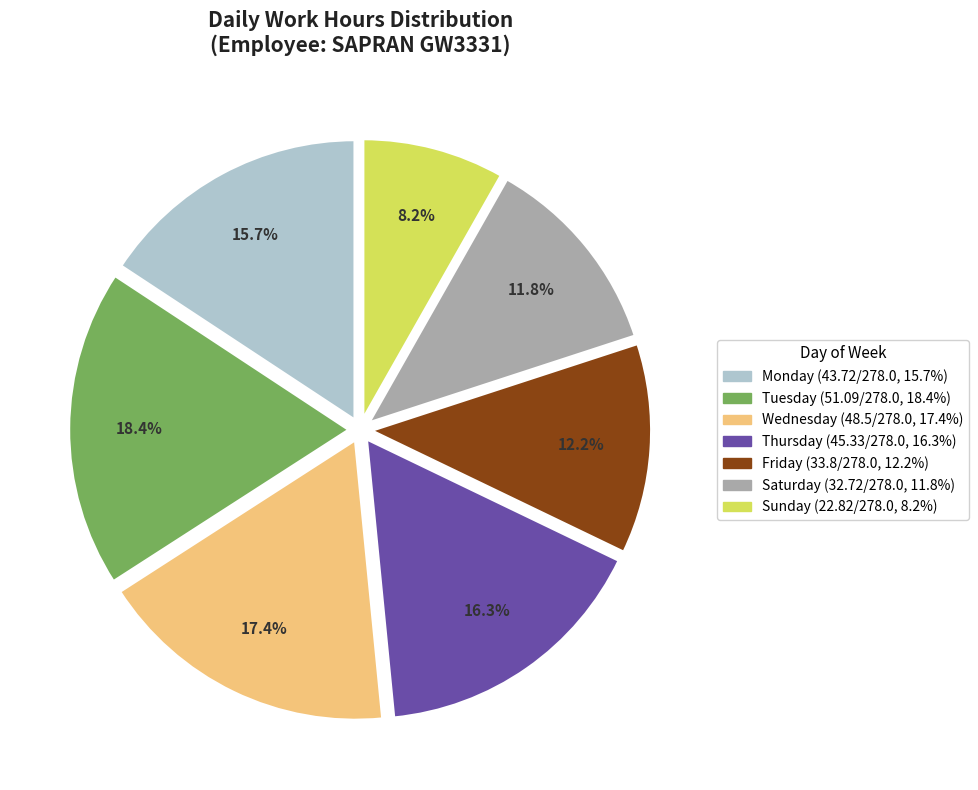

Is there any slice that represents more than half of the pie?

No